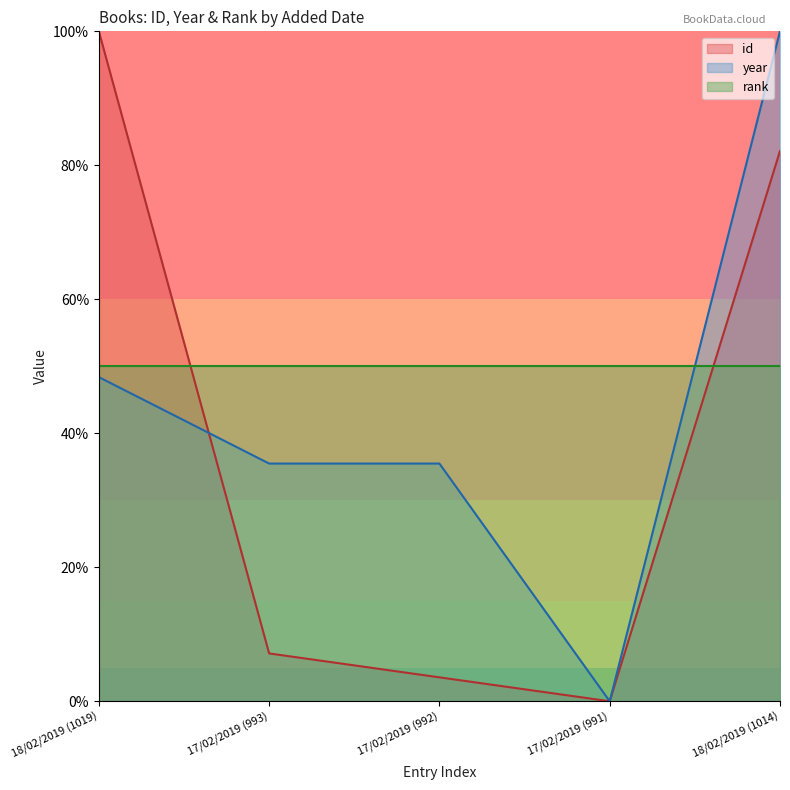

Which category has the highest value in the id series?

18/02/2019 (1019)